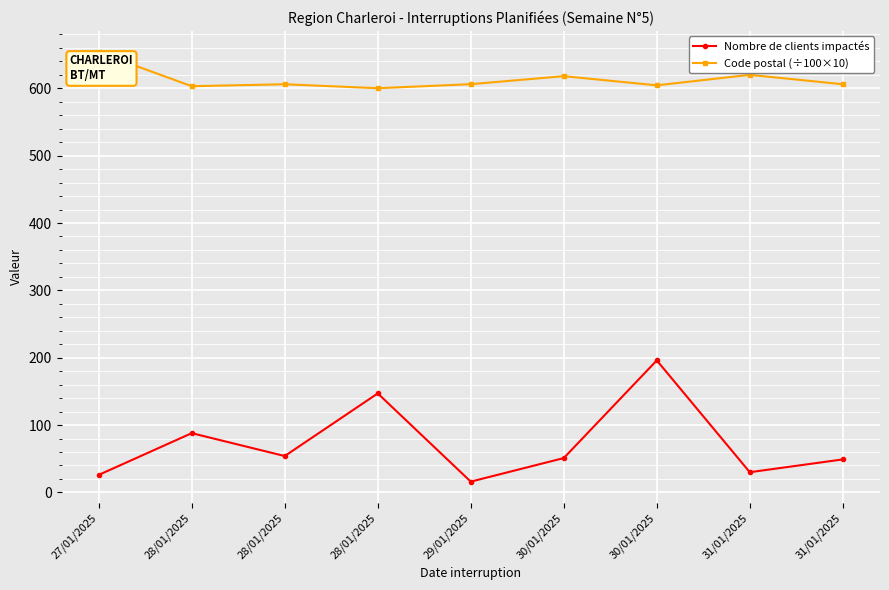

What is the label of the 2nd point from the left?

28/01/2025